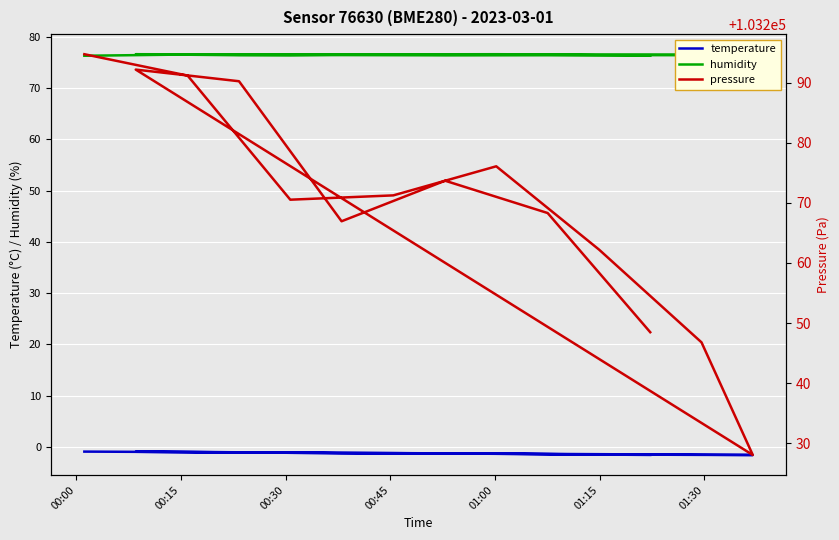

The pressure series shows 175859.6 at 11. True or false?

False